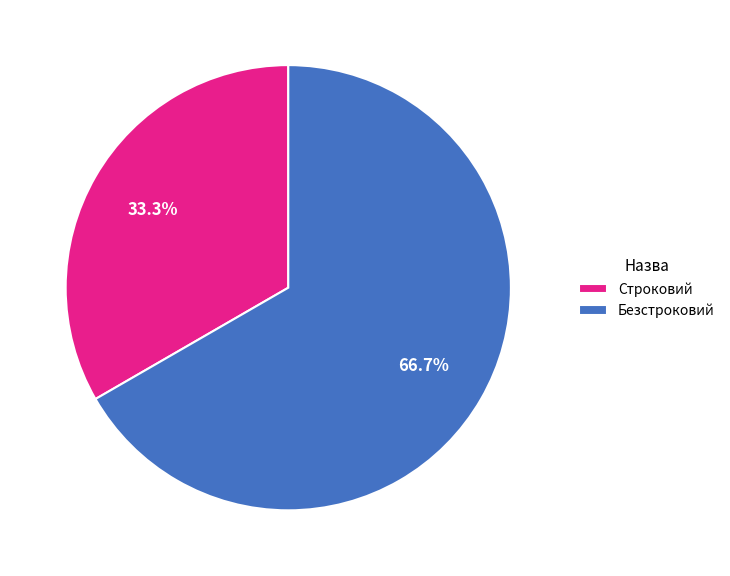

Approximately how many times larger is the value at Строковий compared to Безстроковий?

0.5